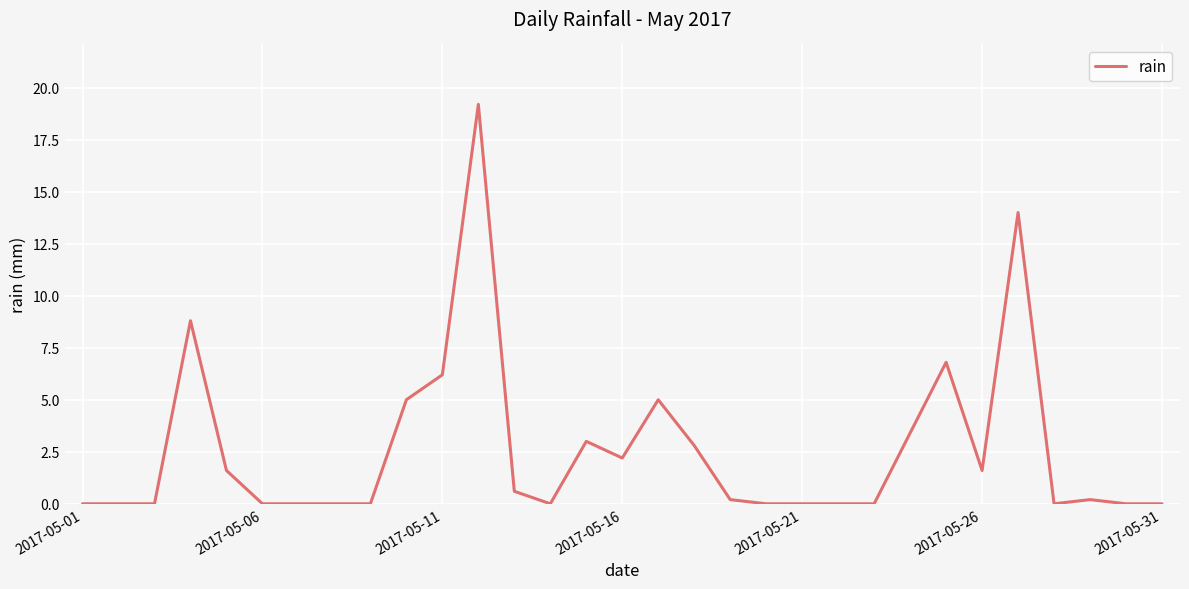

What is the maximum value shown in the chart?

19.2